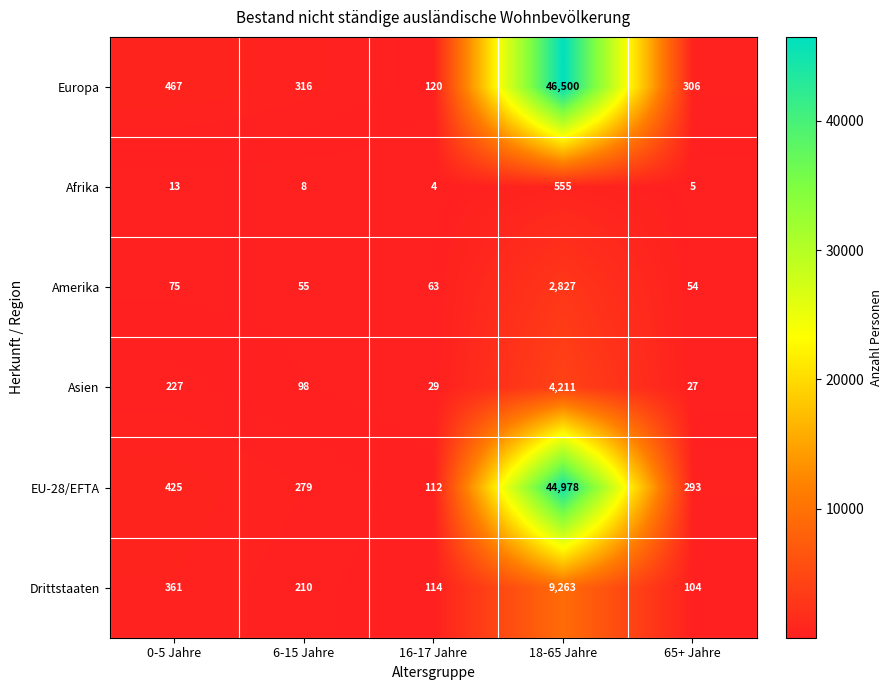

List the series in order of their peak value, highest first.

Europa, EU-28/EFTA, Drittstaaten, Asien, Amerika, Afrika